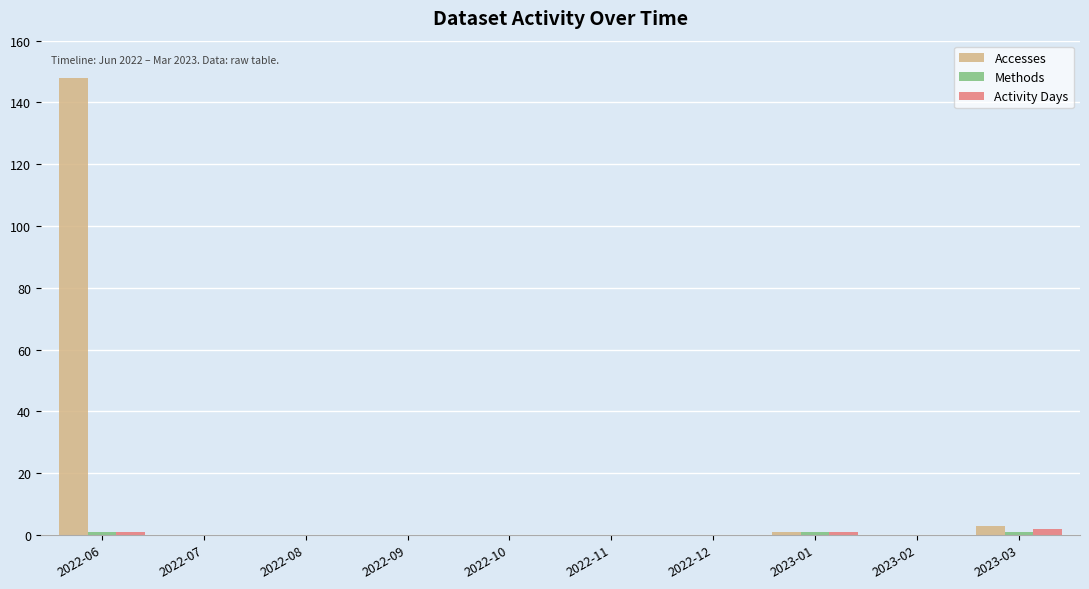

What is the maximum value shown in the chart?

148